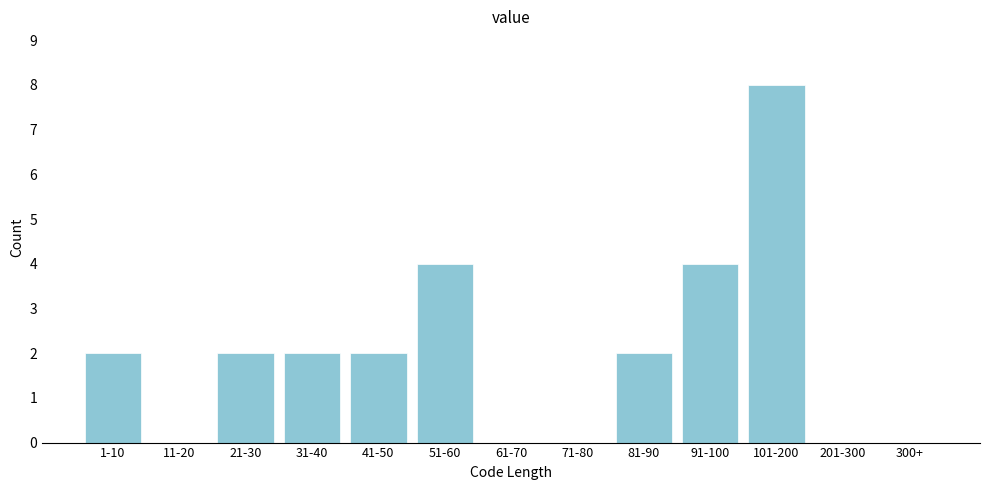

Reading left to right, transcribe all the data shown in this chart.

1-10=2	11-20=0	21-30=2	31-40=2	41-50=2	51-60=4	61-70=0	71-80=0	81-90=2	91-100=4	101-200=8	201-300=0	300+=0